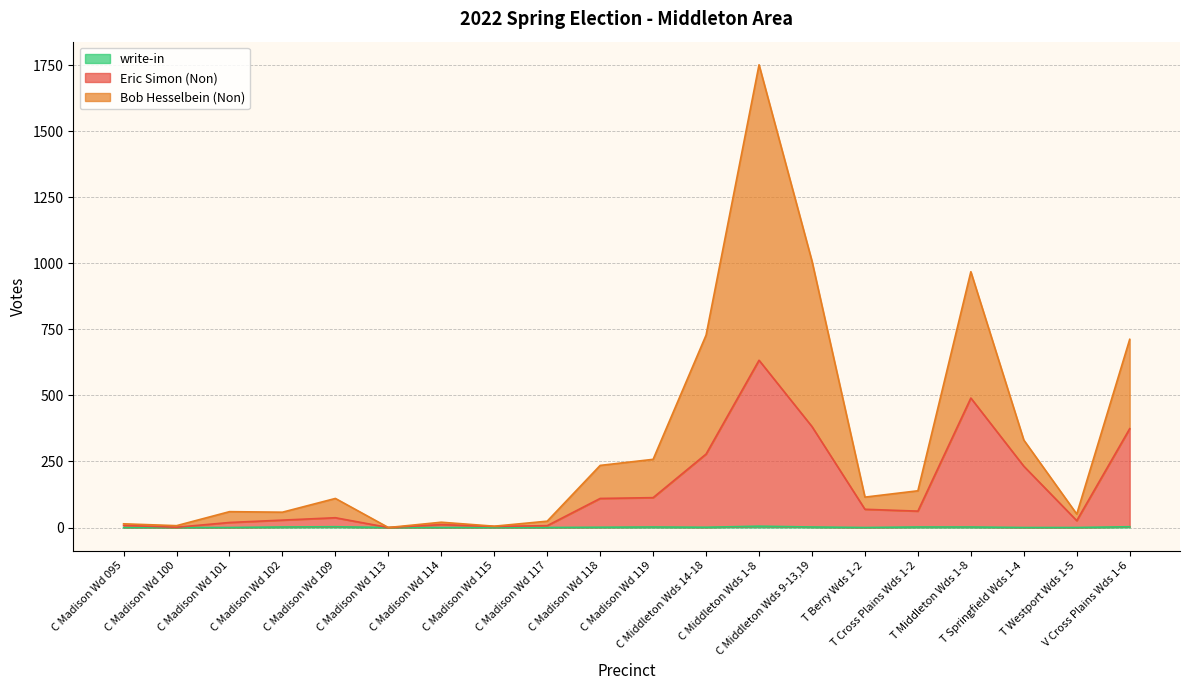

Does the chart have visible grid lines?

Yes